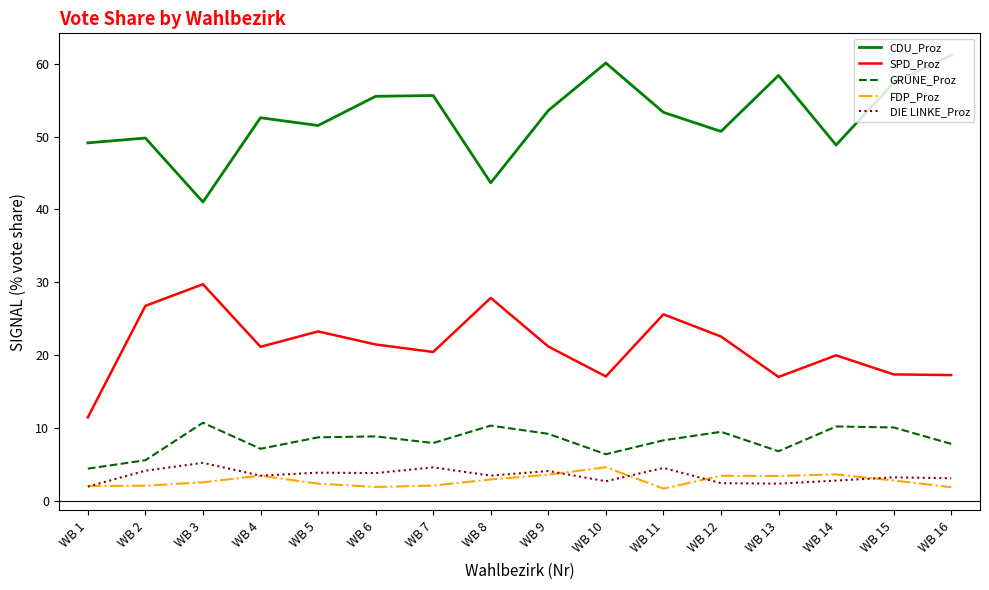

What is the sum of all FDP_Proz values?

44.2